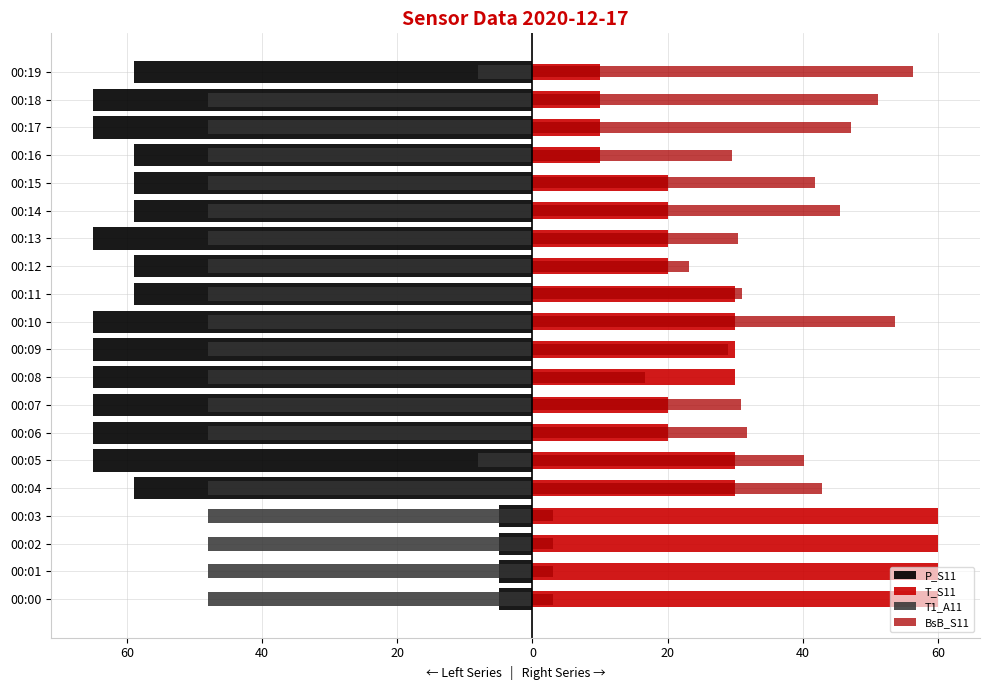

Rank the series by their maximum value, from lowest to highest.

T1_A11, P_S11, BsB_S11, T_S11